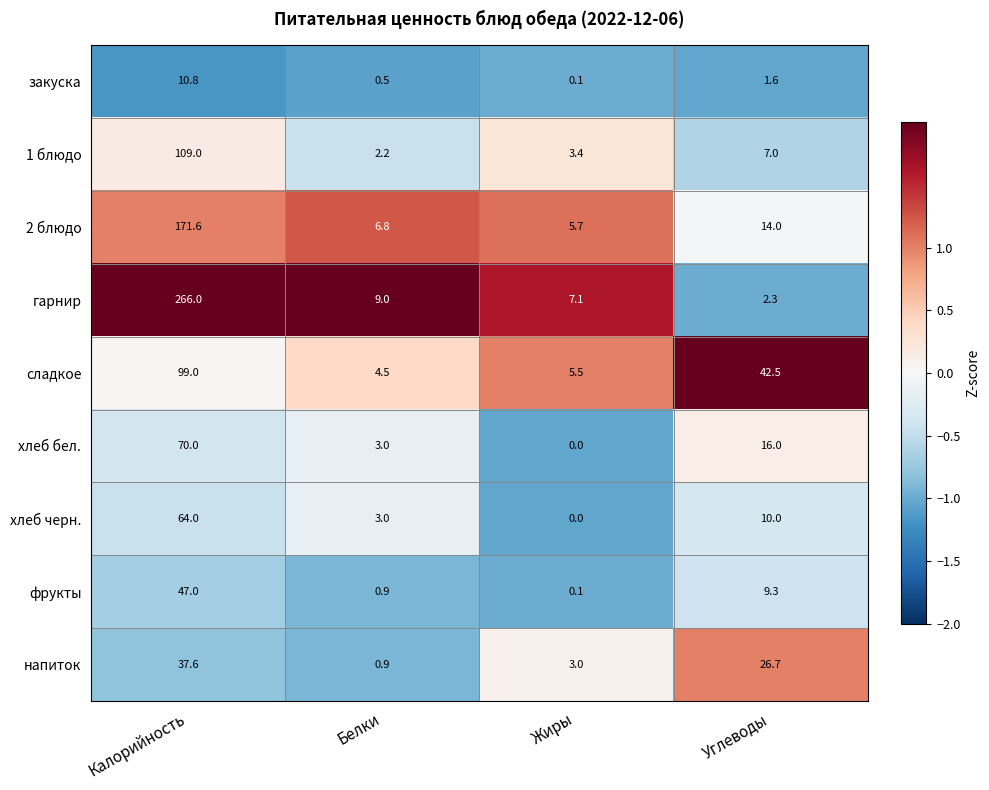

How many positive values does the хлеб черн. series have?

3